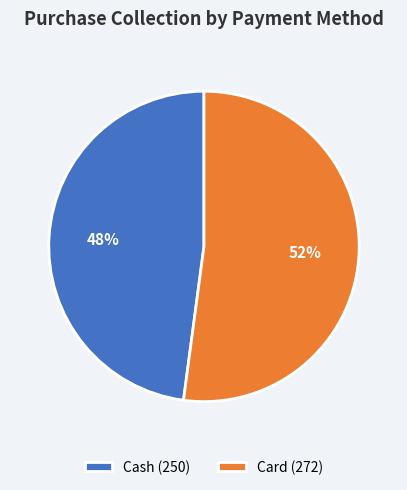

The Card slice represents 52% of the pie. True or false?

True